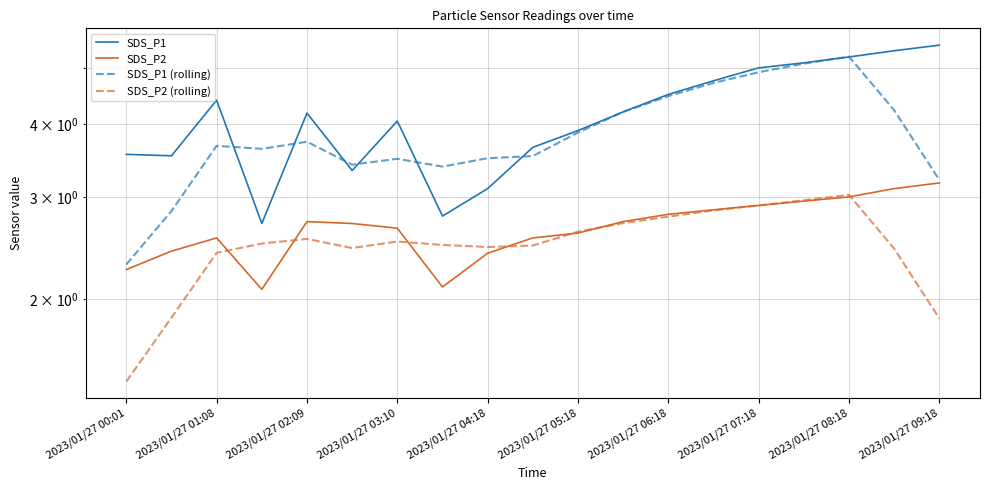

Between 2023/01/27 00:01 and 2023/01/27 09:18, which series saw the biggest shift?

SDS_P1